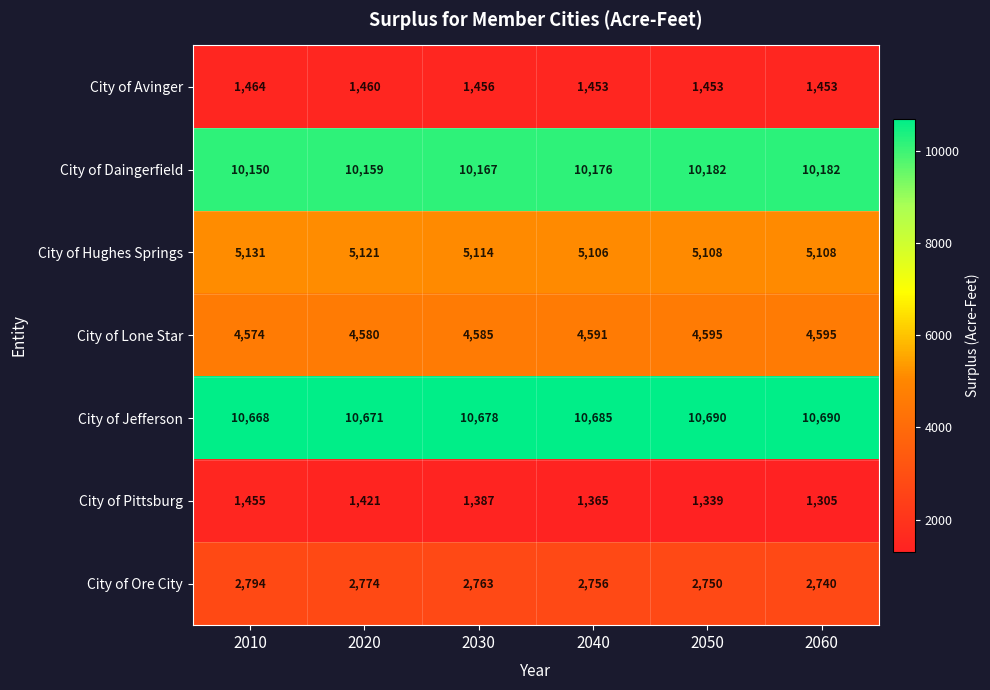

What is the maximum value shown in the chart?

10690